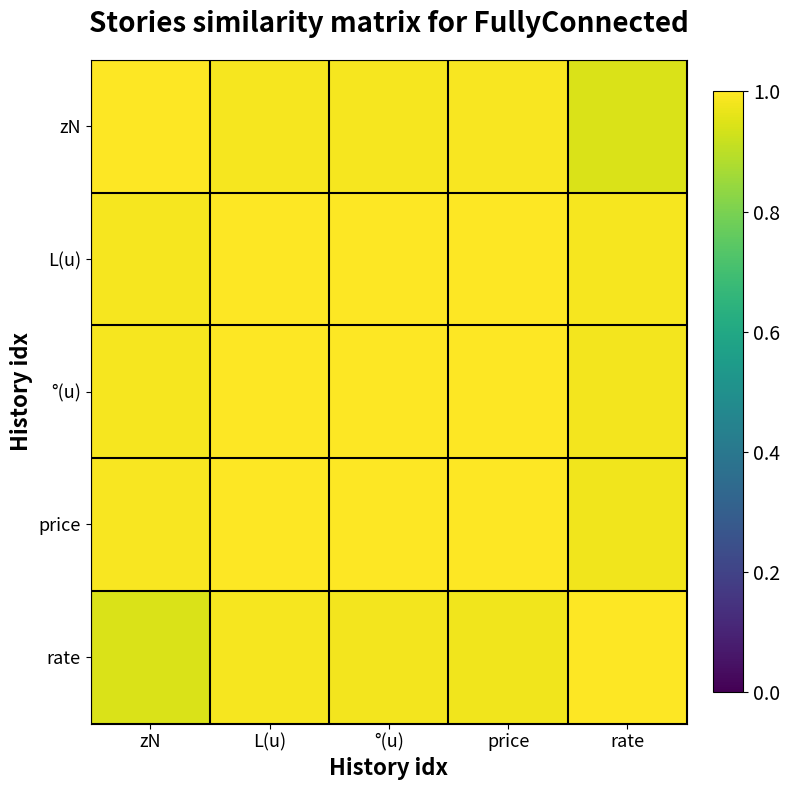

Reading left to right, extract all data points from this chart.

zN: zN=1.0	L(u)=1.0	°(u)=1.0	price=1.0	rate=0.9
L(u): zN=1.0	L(u)=1.0	°(u)=1.0	price=1.0	rate=1.0
°(u): zN=1.0	L(u)=1.0	°(u)=1.0	price=1.0	rate=1.0
price: zN=1.0	L(u)=1.0	°(u)=1.0	price=1.0	rate=1.0
rate: zN=0.9	L(u)=1.0	°(u)=1.0	price=1.0	rate=1.0